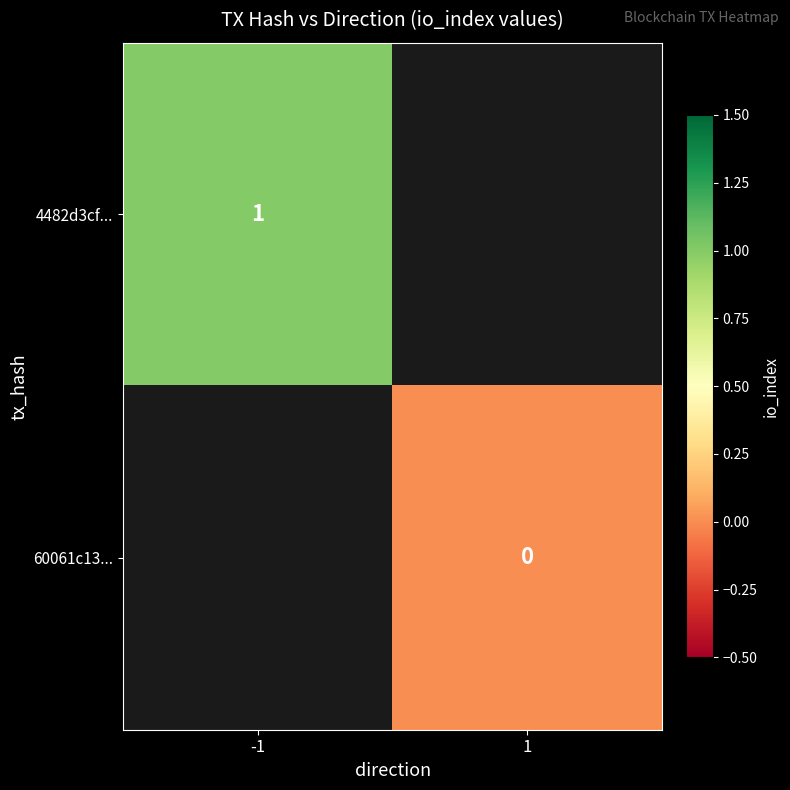

Rank the series at 1 from lowest to highest value.

4482d3cf..., 60061c13...